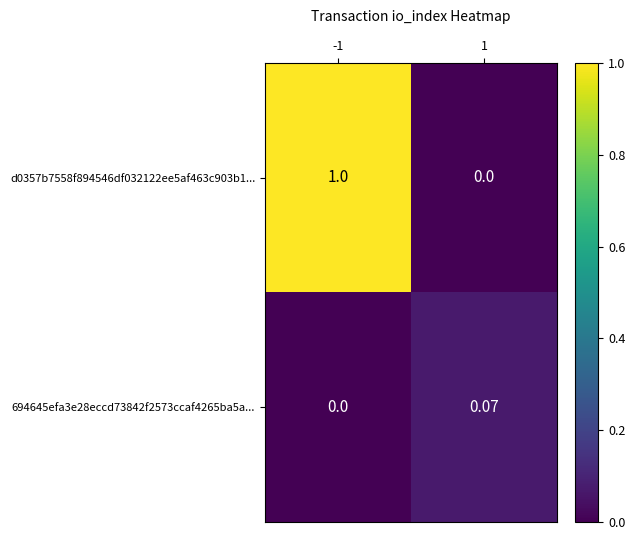

Is the value of d0357b7558f894546df032122ee5af463c903b1... at 1 greater than the value of 694645efa3e28eccd73842f2573ccaf4265ba5a... at 1?

No